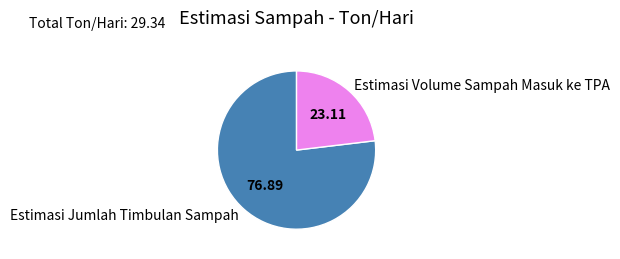

What is the ratio of the value at Estimasi Volume Sampah Masuk ke TPA to the value at Estimasi Jumlah Timbulan Sampah?

0.3